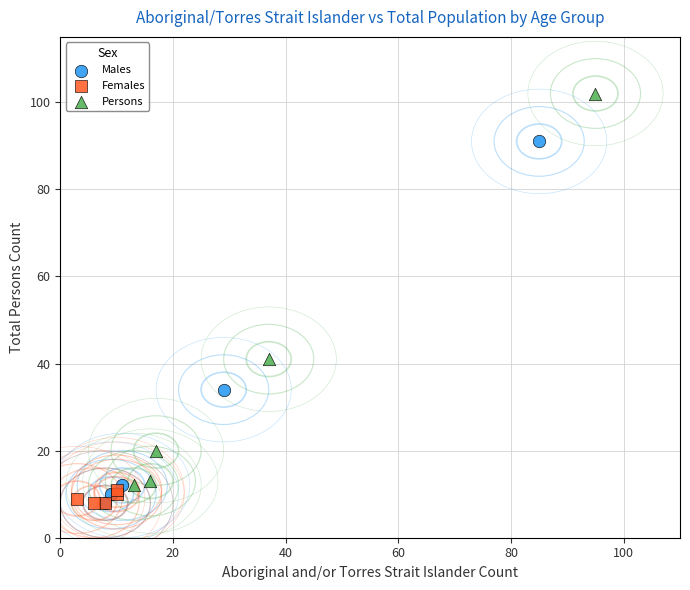

Which series contains the highest Y value?

Persons